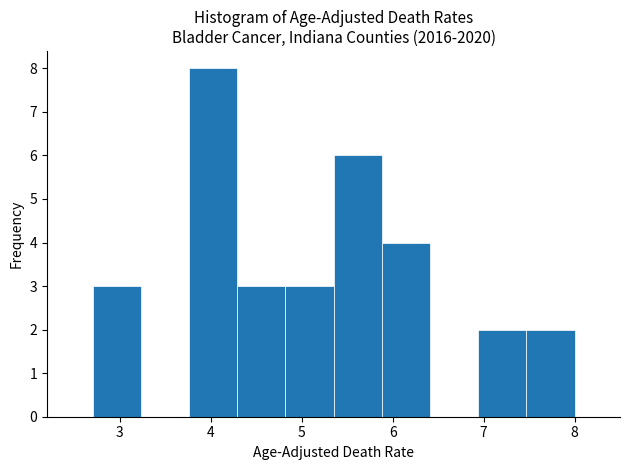

Over which range of the x-axis is the bar tallest?

3.76 to 4.29